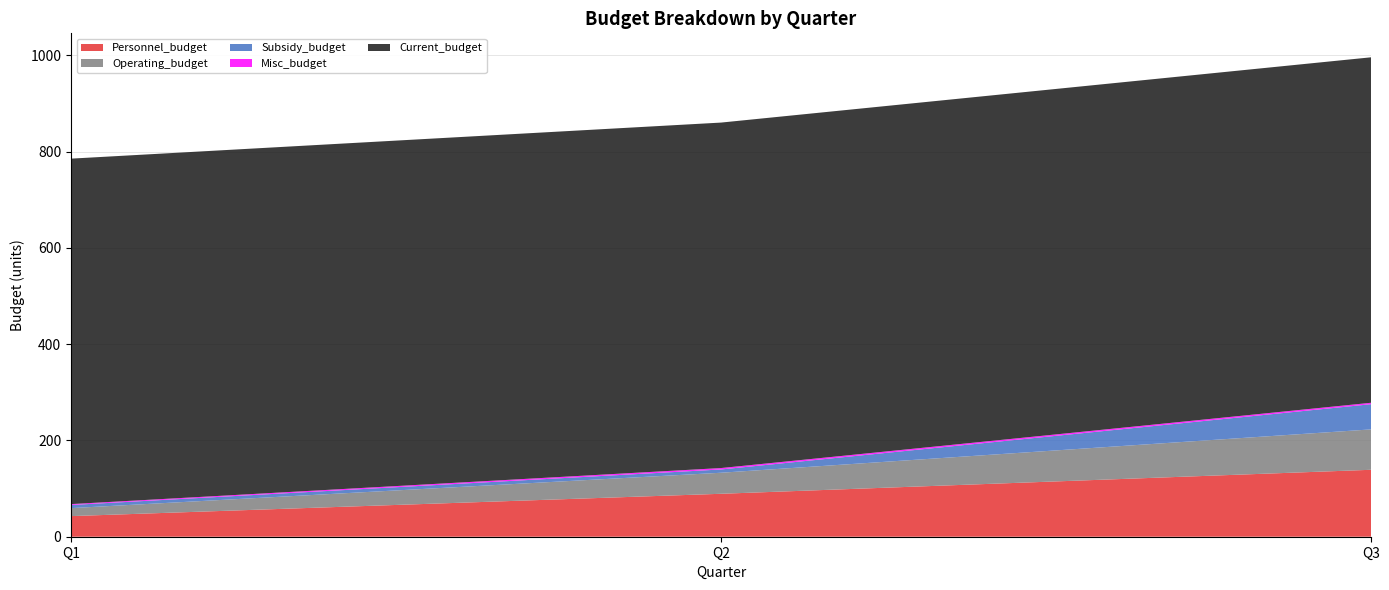

Reading left to right, list all the values displayed in this chart.

Personnel_budget: 42.8	89.2	139.1
Operating_budget: 16.6	43.7	83.9
Subsidy_budget: 6.5	6.8	52.3
Misc_budget: 1.8	2.9	3.0
Current_budget: 717.7	717.7	717.7